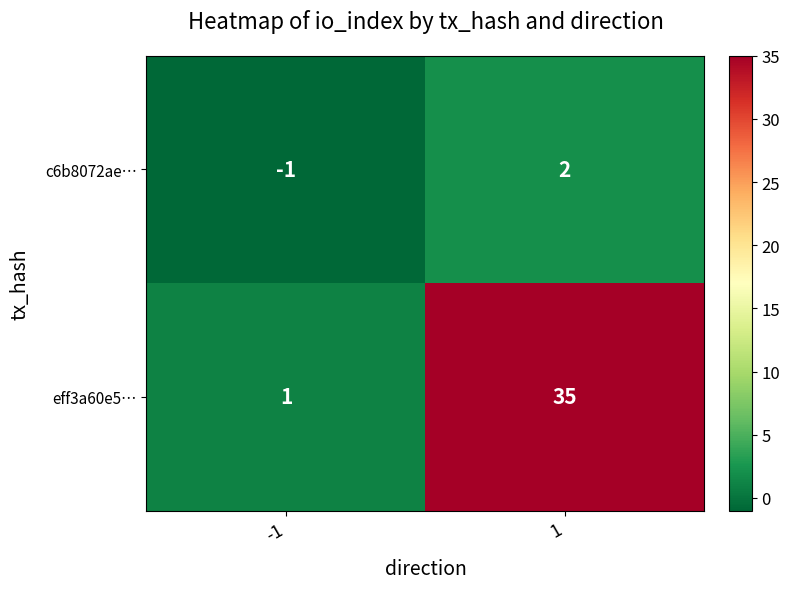

Between -1 and 1, which series saw the biggest shift?

eff3a60e5…